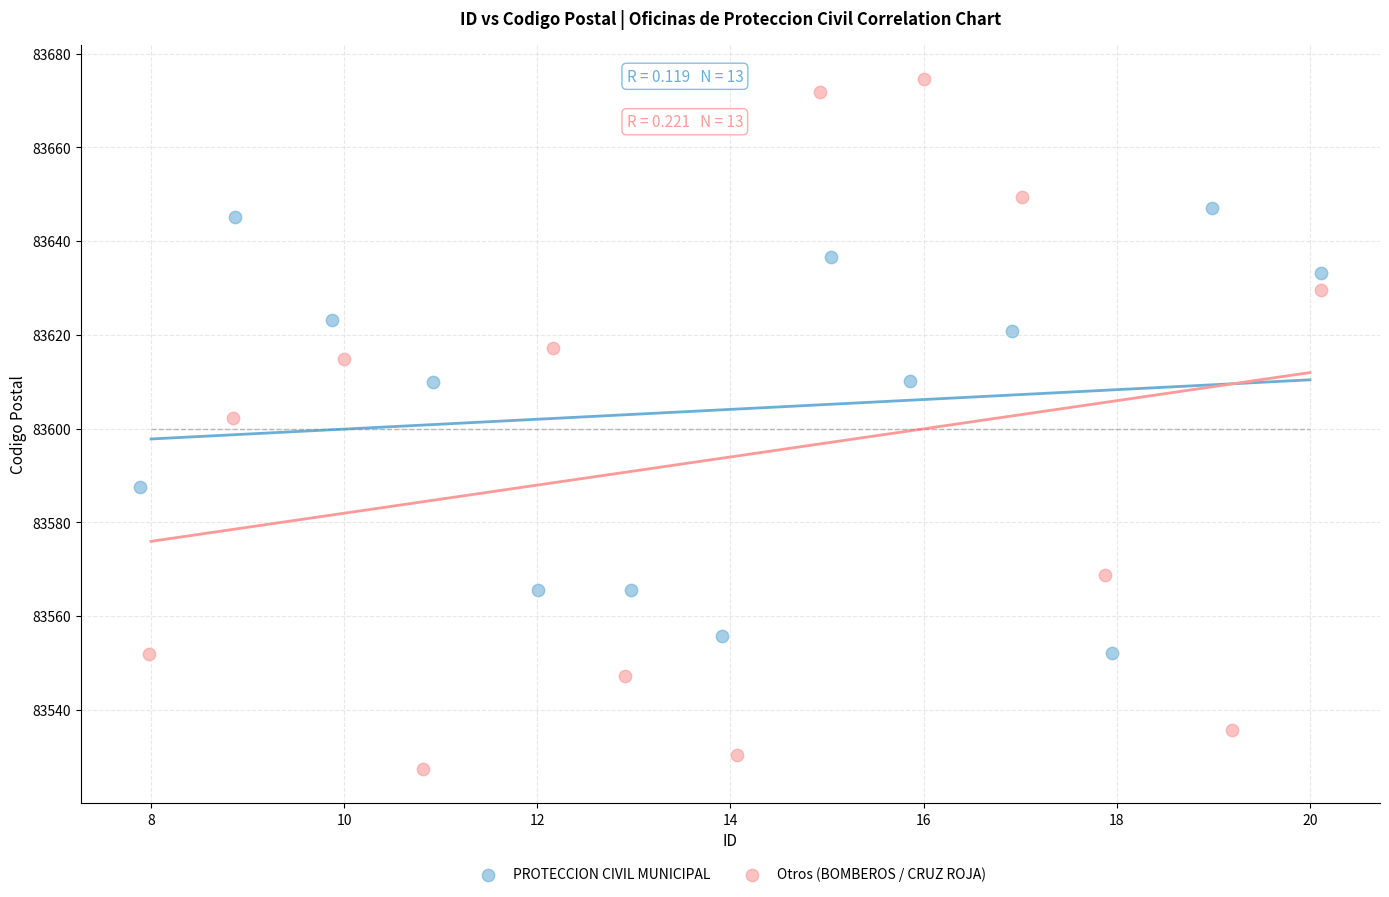

Which series contains the lowest Y value?

Otros (BOMBEROS / CRUZ ROJA)